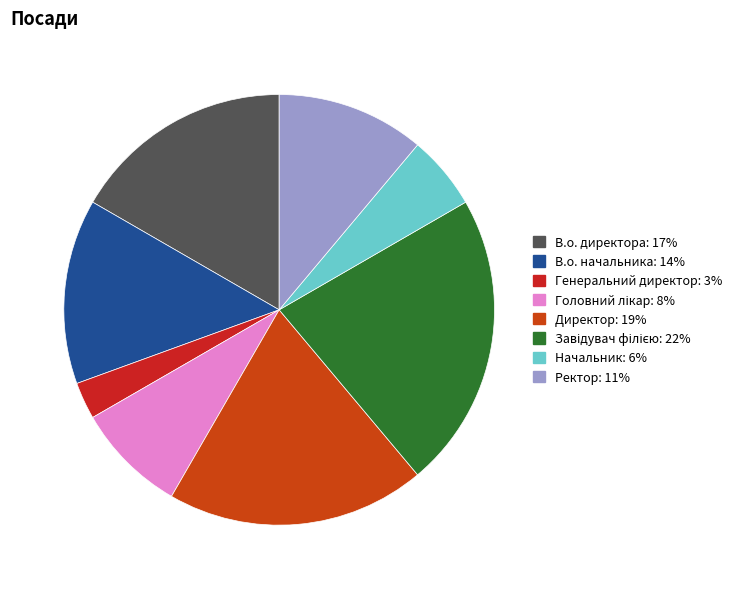

How many slices are in this pie chart?

8